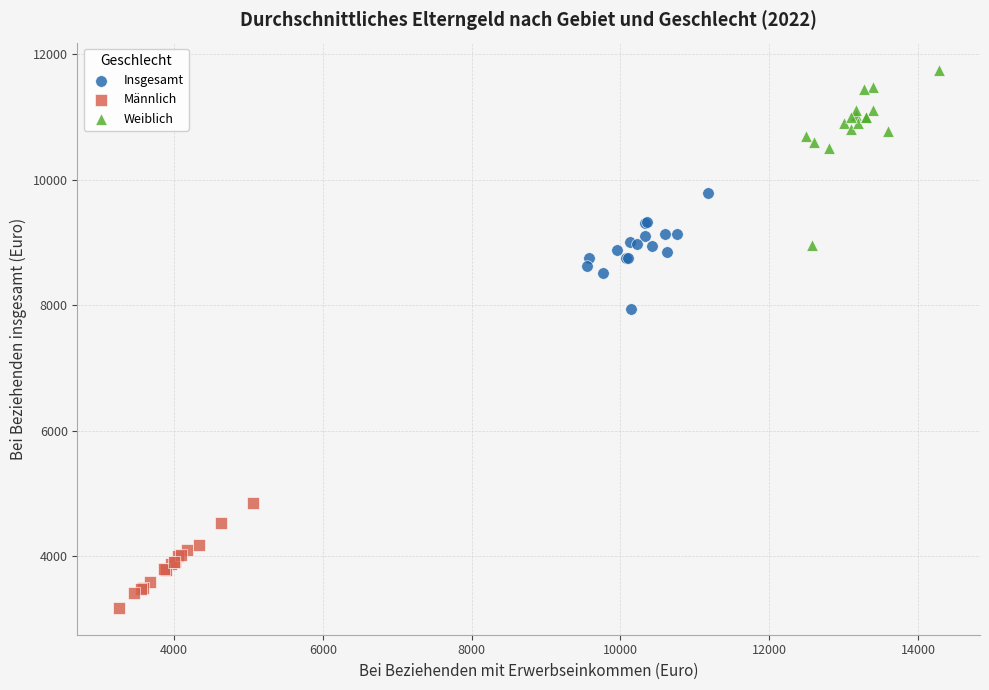

Which series has the widest spread of Y values?

Weiblich